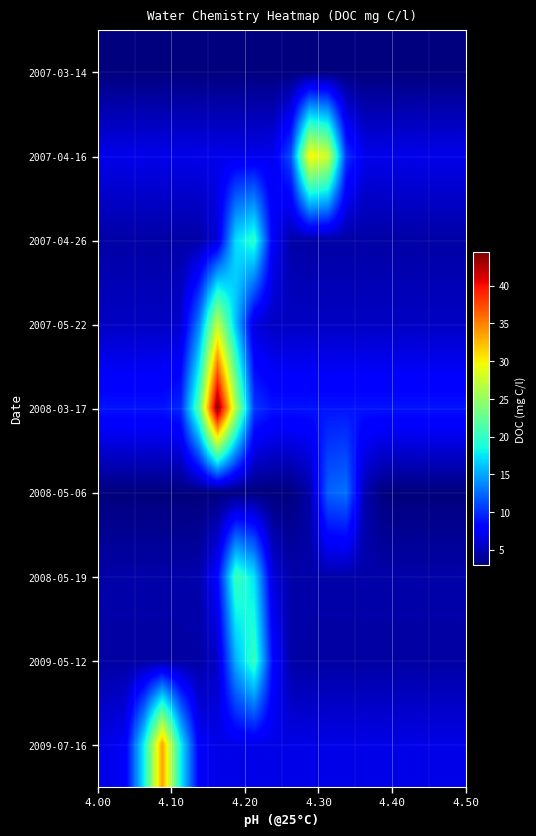

Reading left to right, what are all the values shown in this chart?

2007-03-14: 3.0	3.0	3.0	3.0	3.0	3.0	3.0	3.0	3.0	3.0	3.0	3.0	3.0	3.0	3.0	3.0	3.0	3.0	3.0	3.0
2007-04-16: 6.9	6.9	6.9	6.9	6.9	6.9	6.9	6.9	6.9	7.0	11.4	30.1	27.8	10.2	7.0	6.9	6.9	6.9	6.9	6.9
2007-04-26: 4.4	4.4	4.4	4.4	4.4	4.4	6.3	17.2	19.6	7.6	4.5	4.4	4.4	4.4	4.4	4.4	4.4	4.4	4.4	4.4
2007-05-22: 5.5	5.5	5.5	5.5	6.0	13.4	27.1	15.9	6.4	5.5	5.5	5.5	5.5	5.5	5.5	5.5	5.5	5.5	5.5	5.5
2008-03-17: 8.9	8.9	8.9	8.9	9.8	21.9	44.4	26.1	10.4	8.9	8.9	8.9	8.9	8.9	8.9	8.9	8.9	8.9	8.9	8.9
2008-05-06: 2.9	2.9	2.9	2.9	2.9	2.9	2.9	2.9	2.9	2.9	3.0	4.5	12.1	12.8	4.8	3.0	2.9	2.9	2.9	2.9
2008-05-19: 4.5	4.5	4.5	4.5	4.5	4.6	8.0	20.5	17.3	6.3	4.6	4.5	4.5	4.5	4.5	4.5	4.5	4.5	4.5	4.5
2009-05-12: 4.3	4.3	4.3	4.3	4.3	4.3	5.7	15.4	20.4	8.4	4.5	4.3	4.3	4.3	4.3	4.3	4.3	4.3	4.3	4.3
2009-07-16: 6.7	7.6	18.0	33.6	18.1	7.6	6.7	6.7	6.7	6.7	6.7	6.7	6.7	6.7	6.7	6.7	6.7	6.7	6.7	6.7